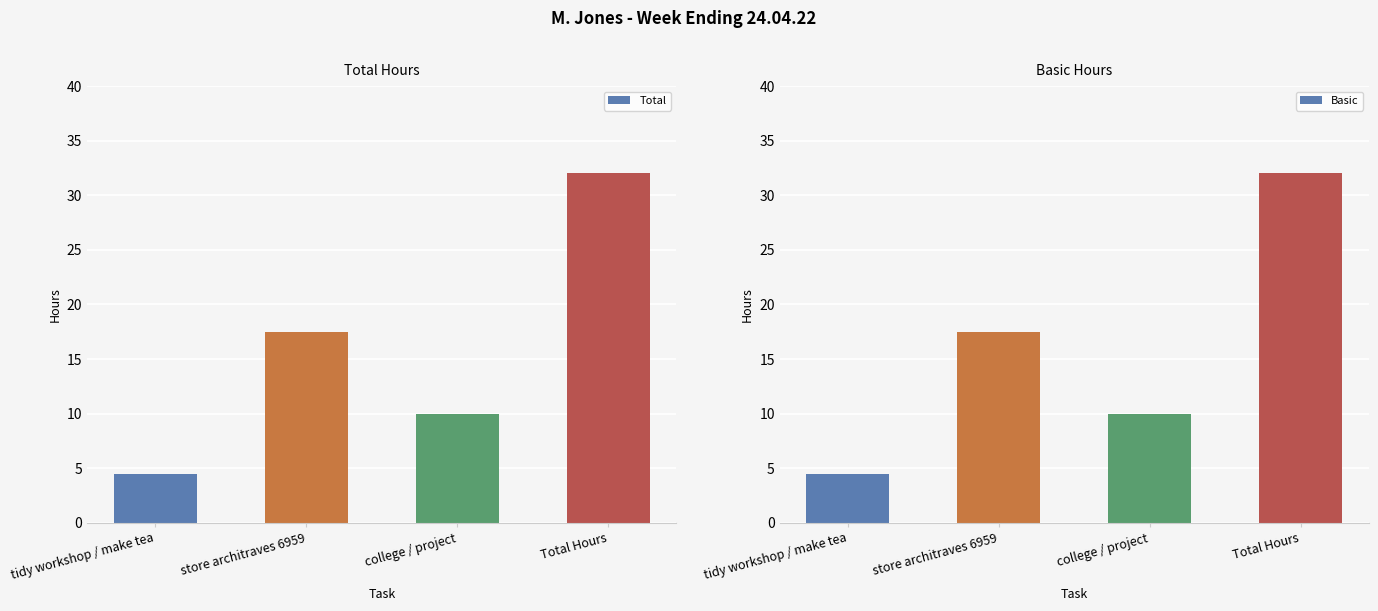

What is the difference between the maximum and minimum values in the Basic series?

27.5